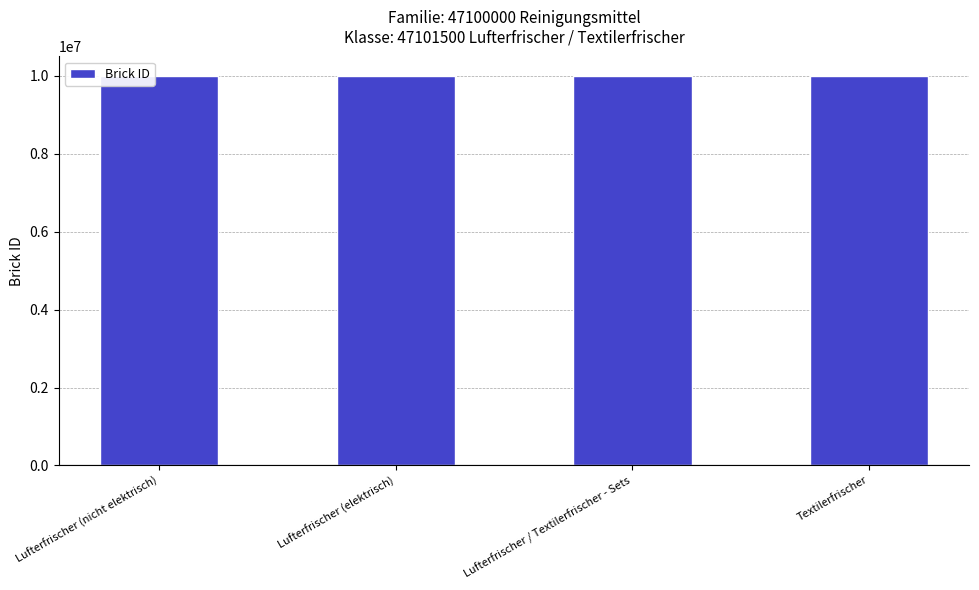

Is it true that the value at Lufterfrischer / Textilerfrischer - Sets is 13178443?

False